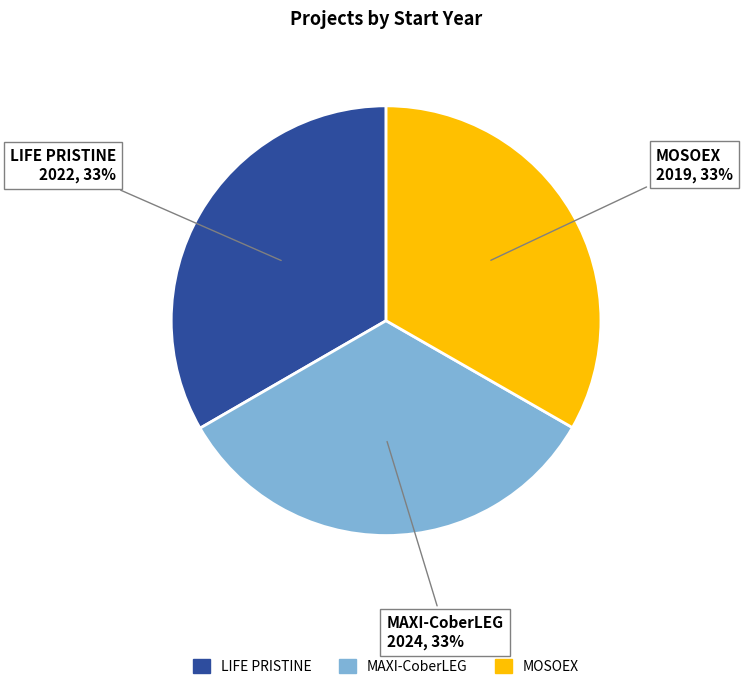

Combined, do MAXI-CoberLEG and MOSOEX account for over 50%?

Yes